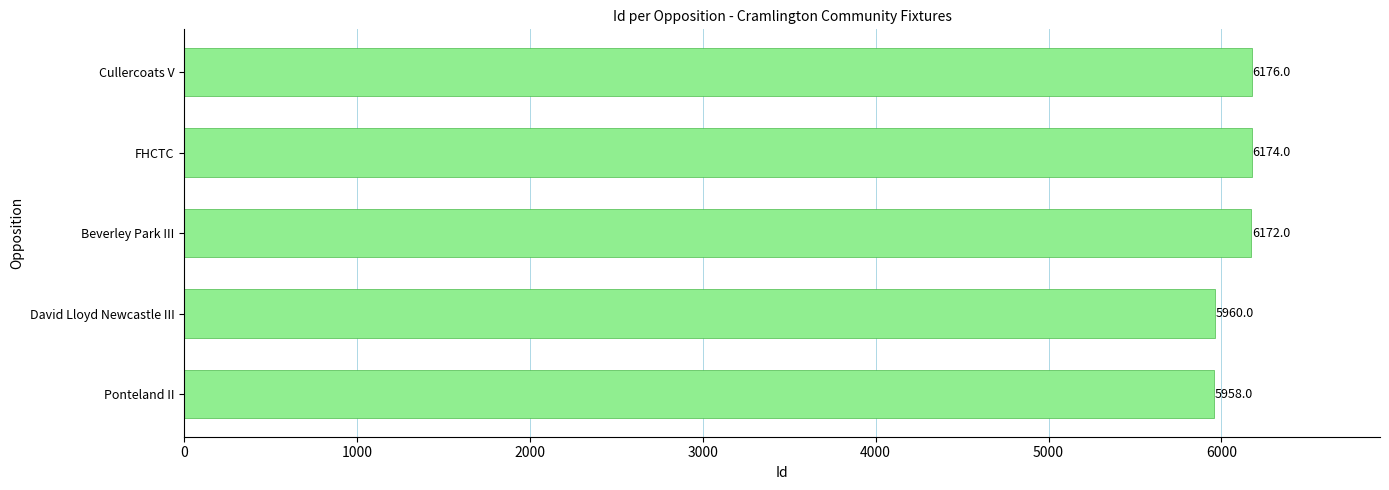

What is the difference between the second highest and minimum values?

216